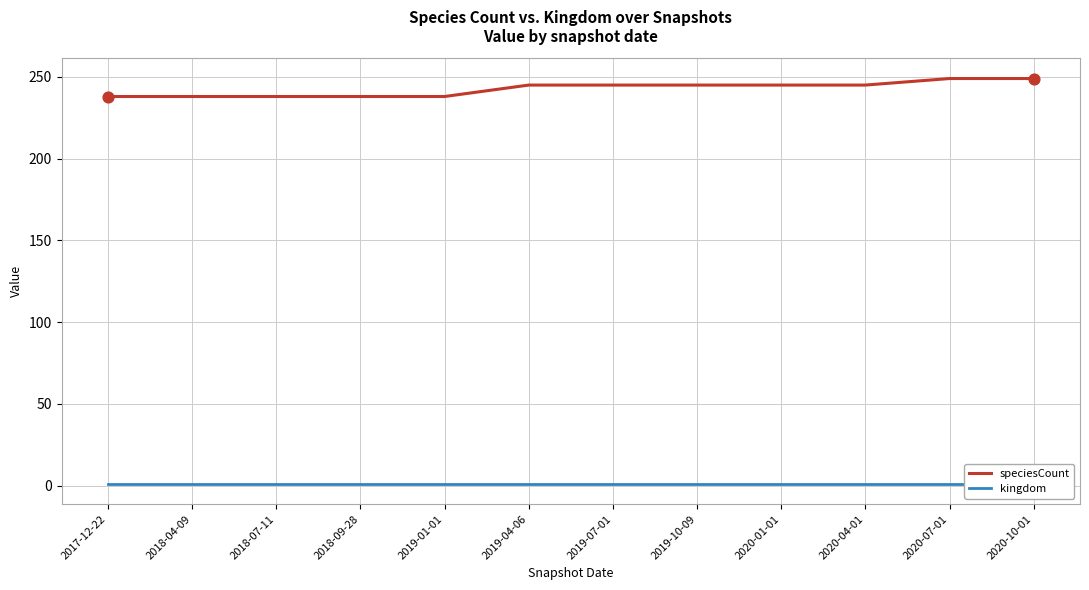

Which series has the largest total across all categories?

speciesCount